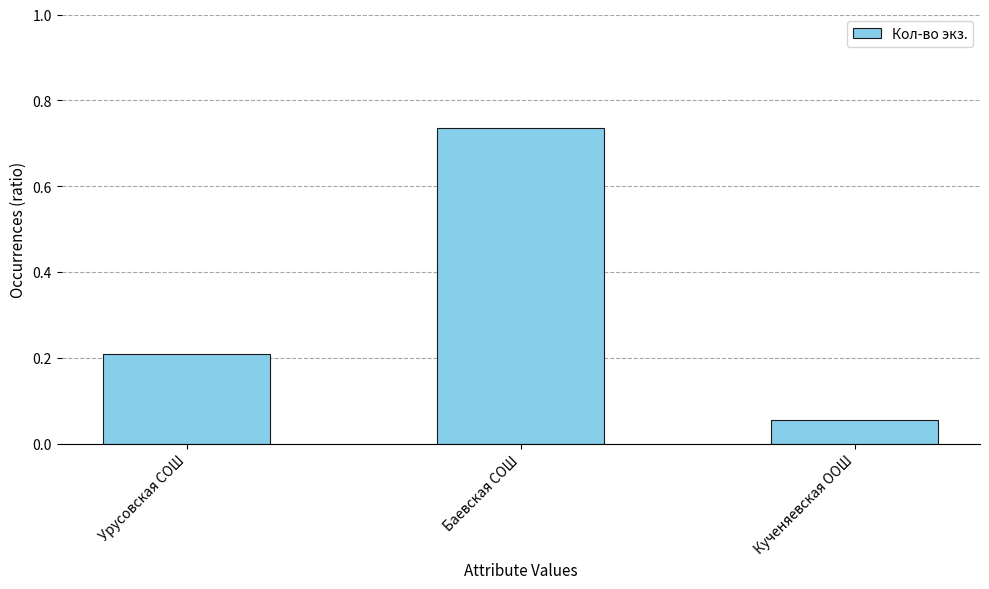

True or false: the data shows 0.0 at Кученяевская ООШ.

False